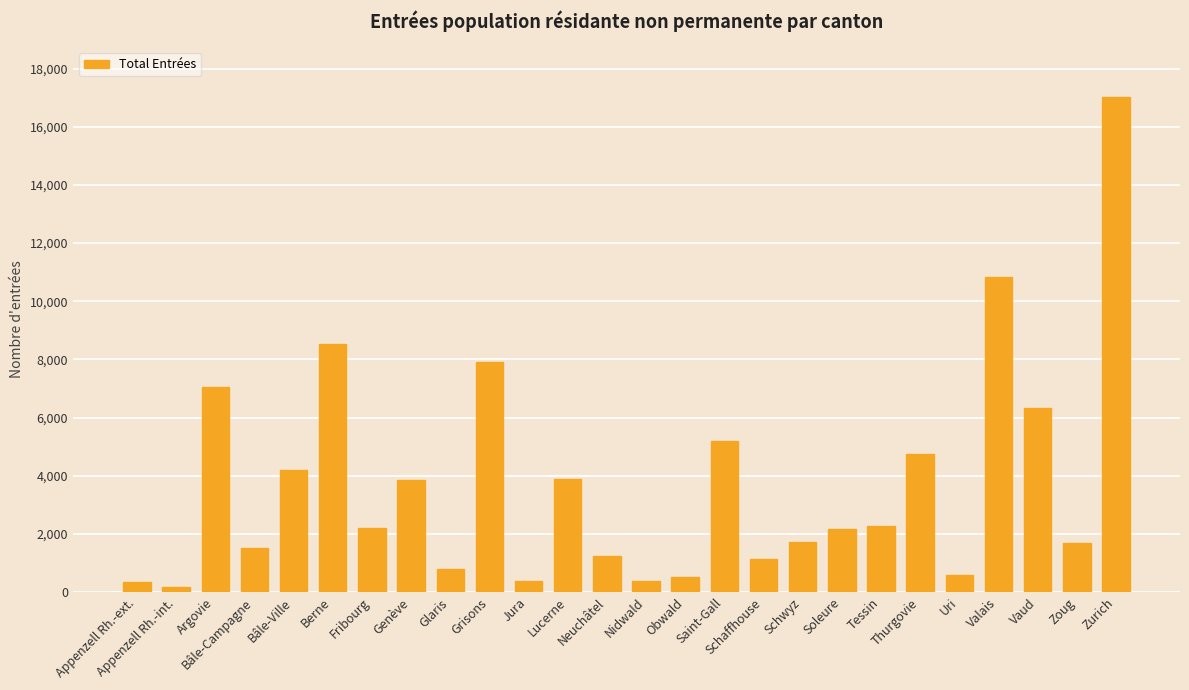

How many bars are there in total?

26